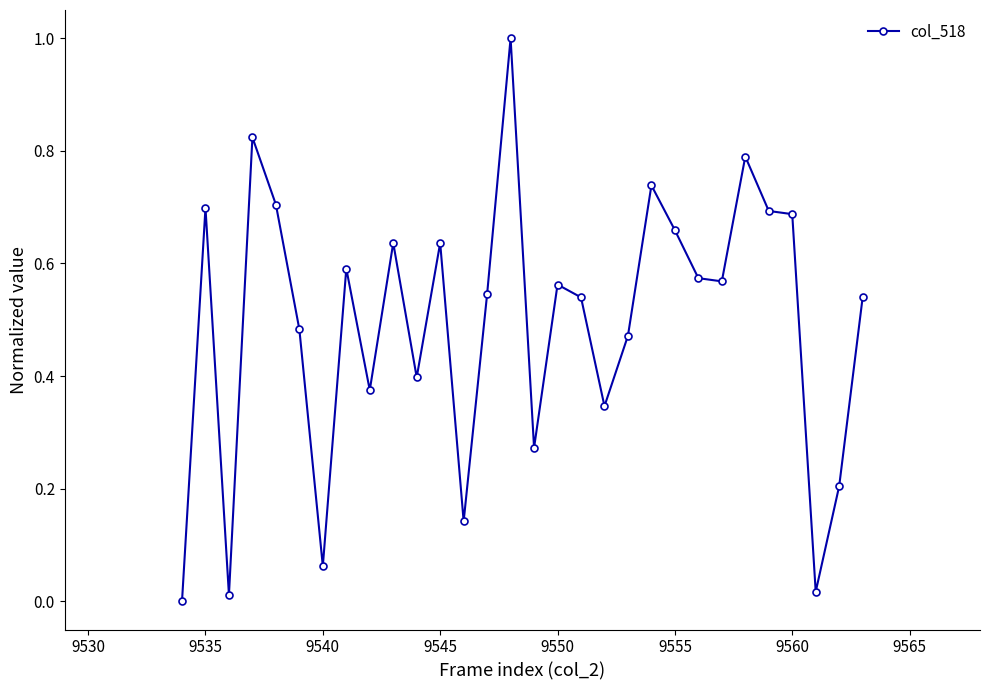

What is the sum of all values?

14.8